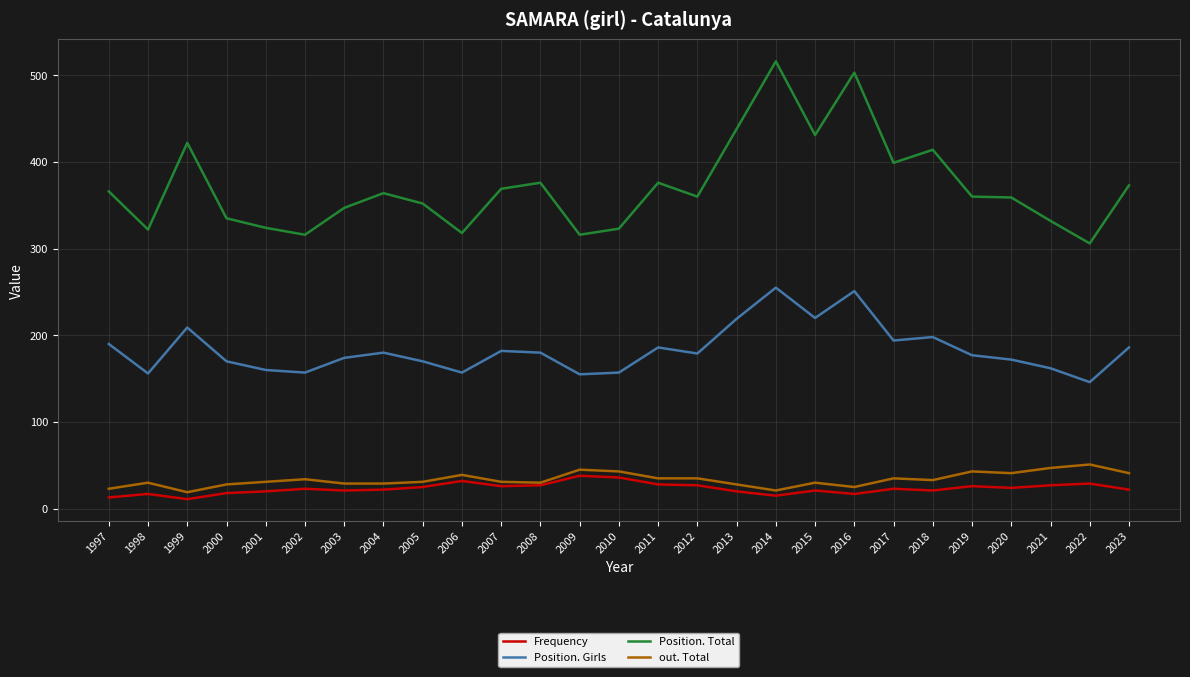

At which label does Position. Girls reach its minimum?

2022